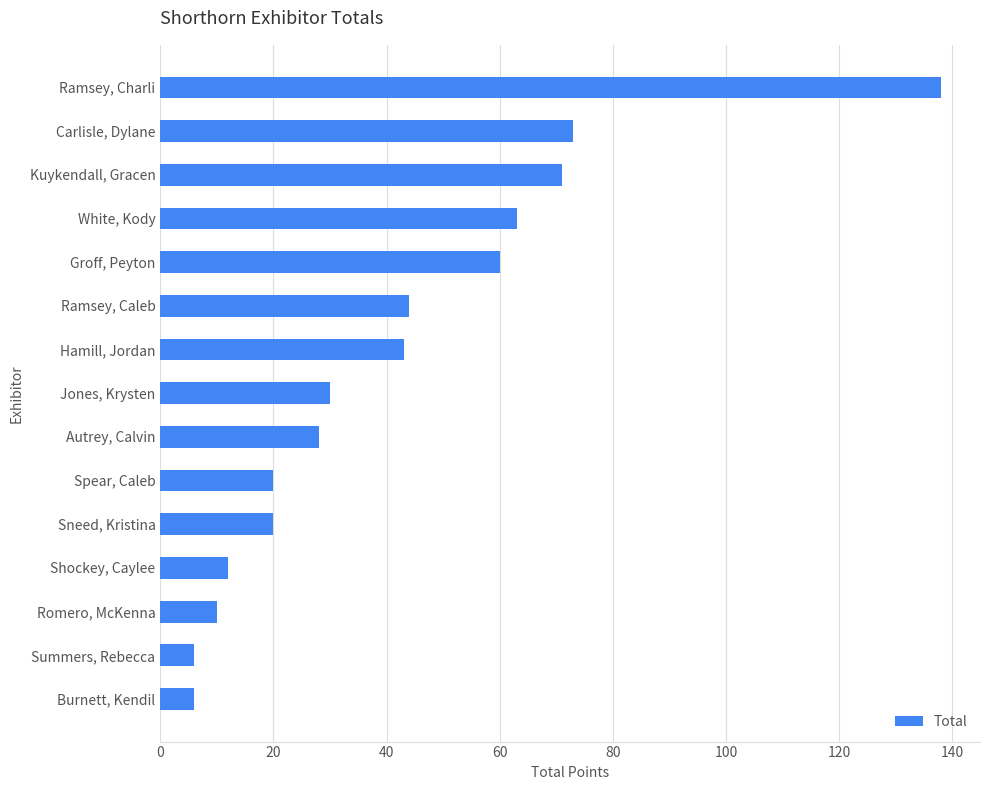

Reading bottom to top, list all the values displayed in this chart.

6	6	10	12	20	20	28	30	43	44	60	63	71	73	138